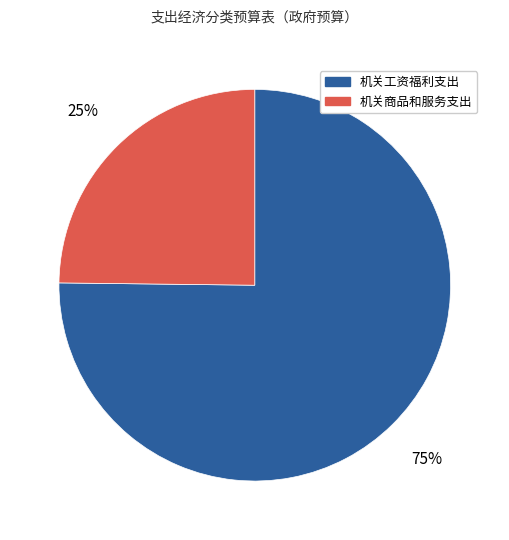

True or false: 机关商品和服务支出 accounts for 25% of the total.

True